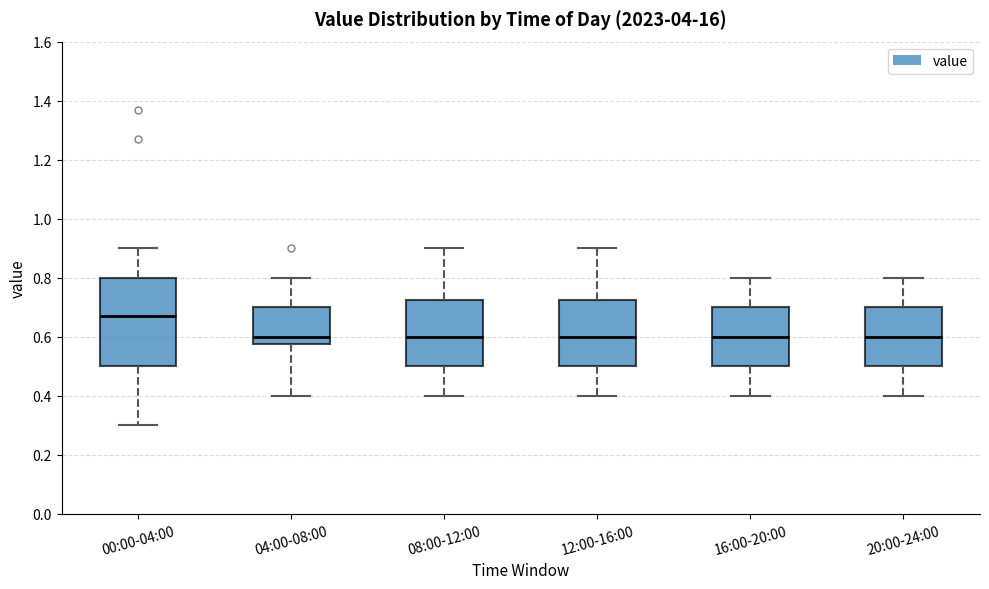

Comparing the boxes themselves (not the whiskers), which one is the tallest?

00:00-04:00